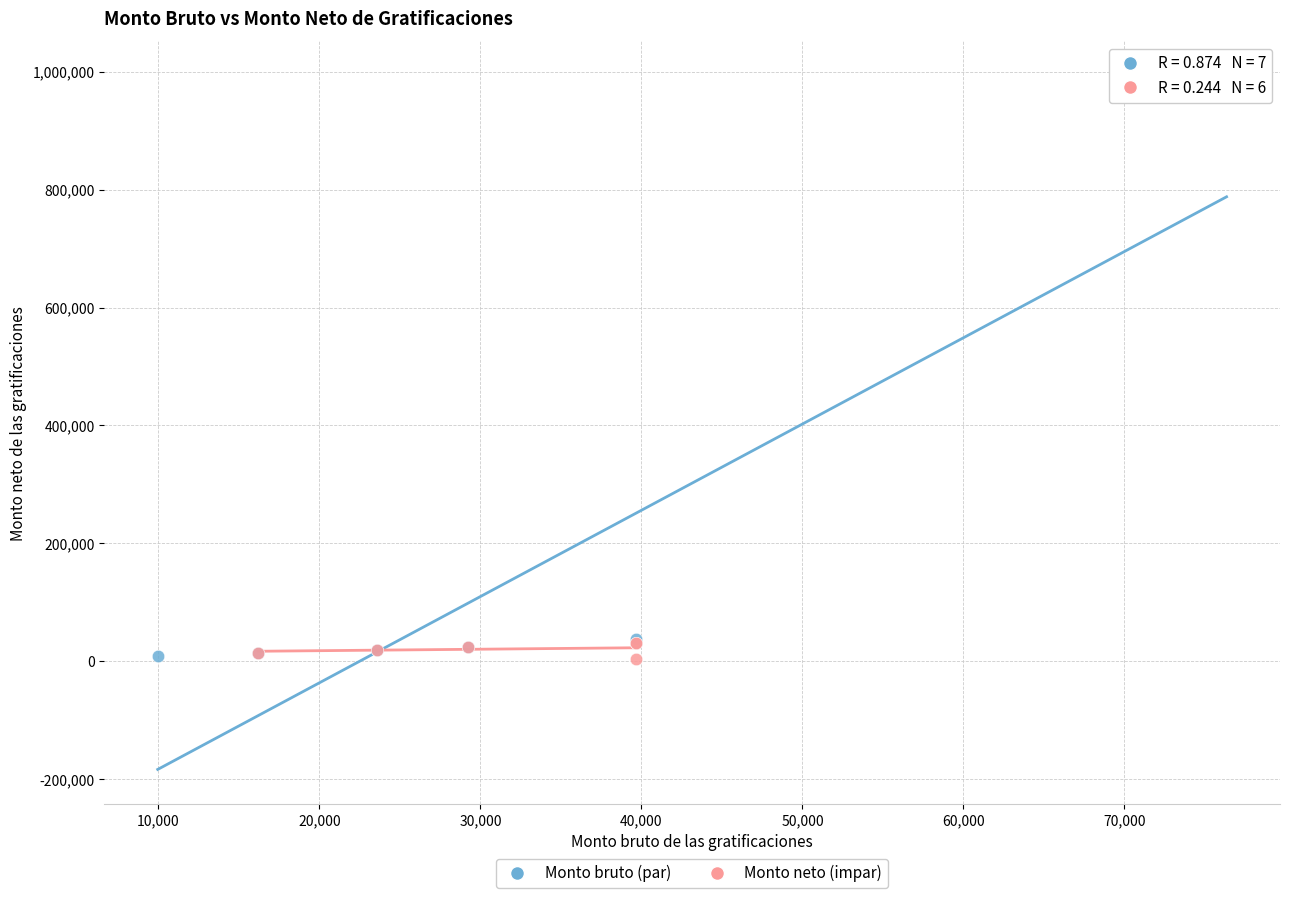

Which series has the largest Y range (max minus min)?

Monto bruto (par)